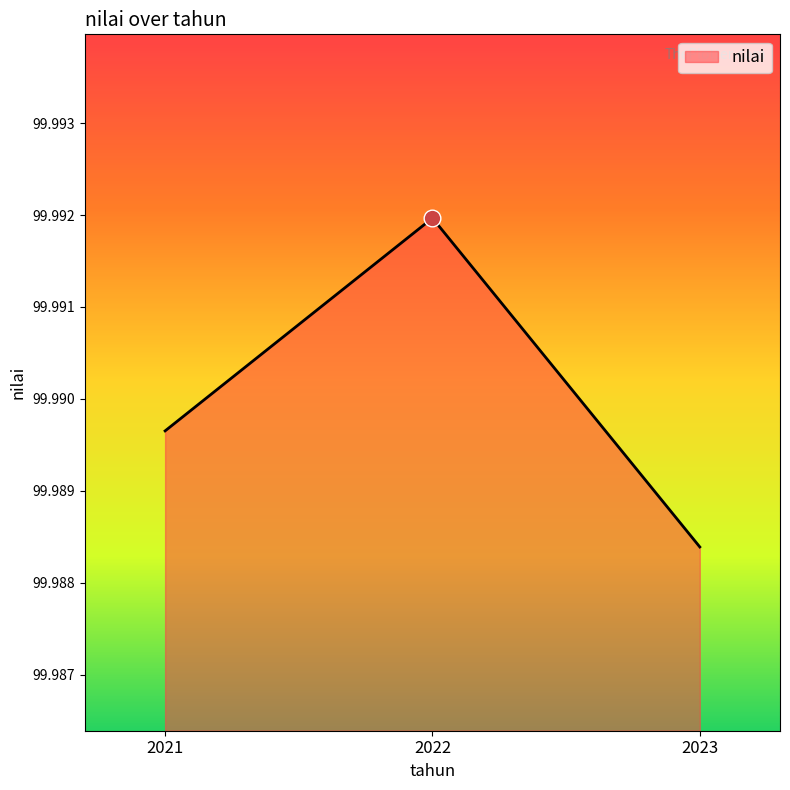

Which label corresponds to the largest value in the chart?

2022